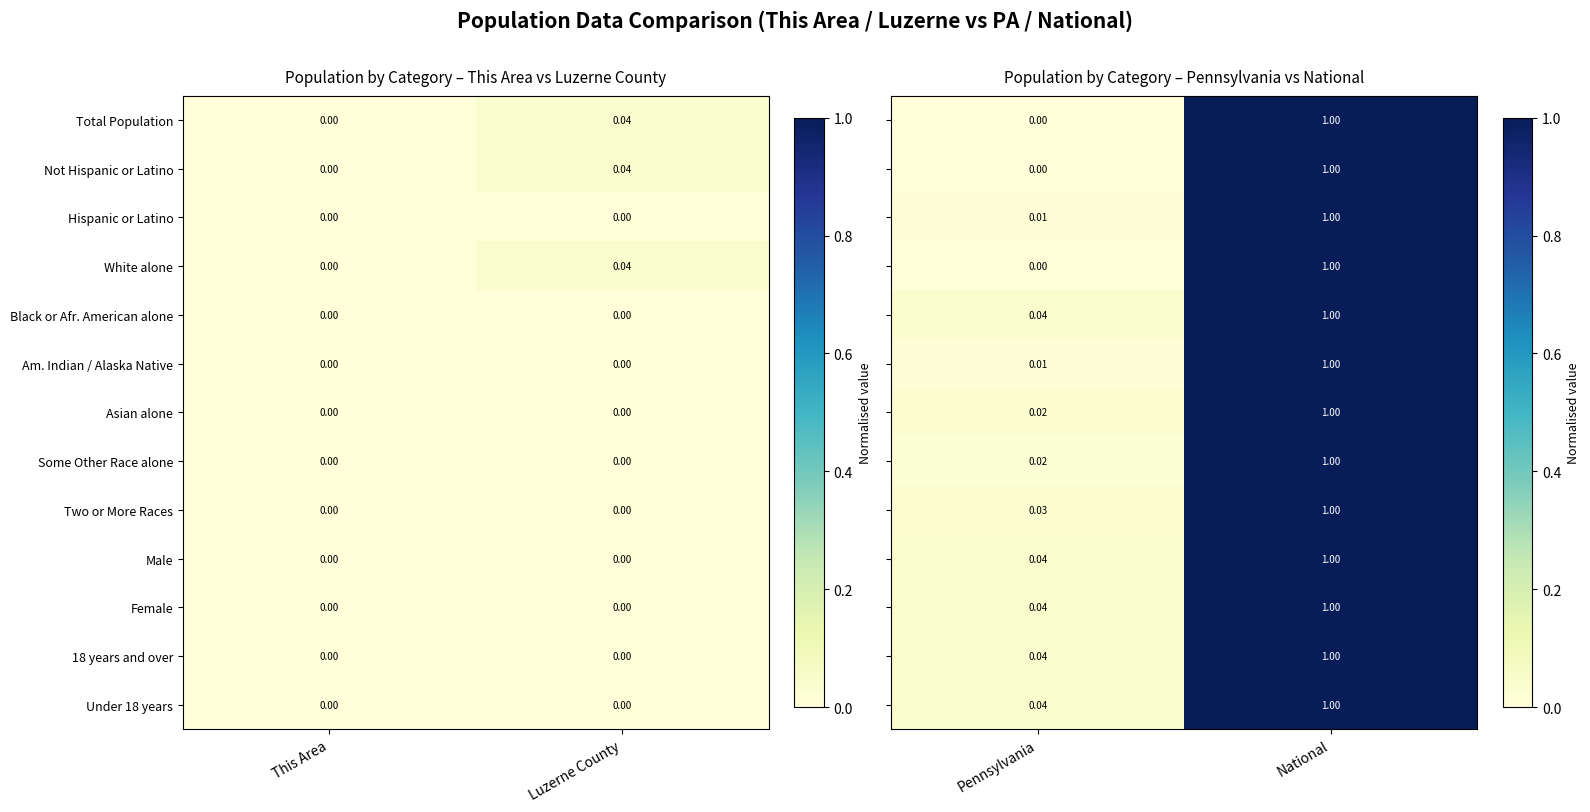

Where is Total Population nearest to the value 0?

This Area